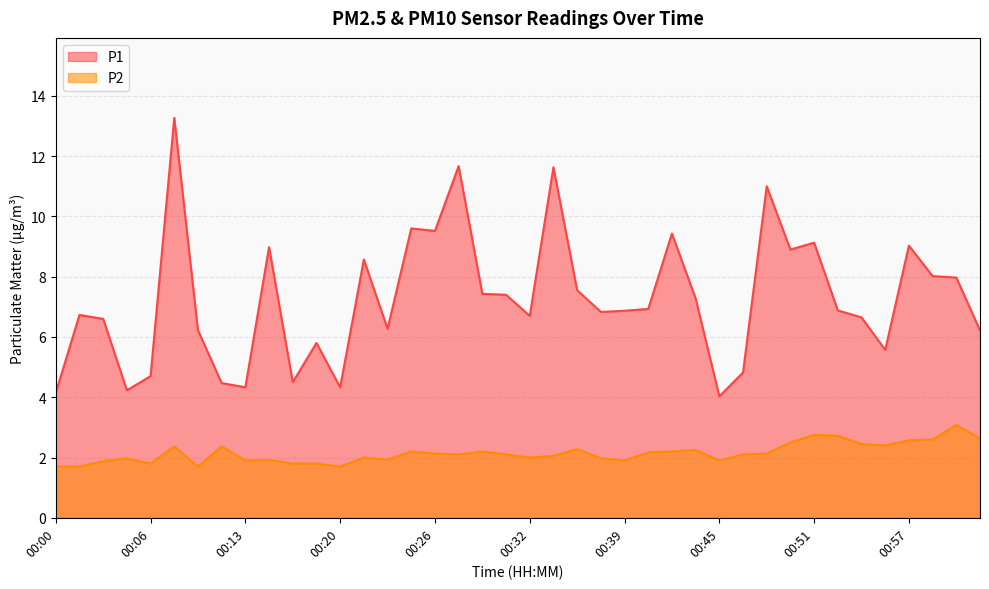

Reading left to right, what are all the values shown in this chart?

P1: 4.2	6.7	6.6	4.2	4.7	13.3	6.2	4.5	4.3	9.0	4.5	5.8	4.3	8.6	6.3	9.6	9.5	11.7	7.4	7.4	6.7	11.6	7.5	6.8	6.9	6.9	9.4	7.3	4.0	4.8	11.0	8.9	9.1	6.9	6.7	5.6	9.0	8.0	8.0	6.2
P2: 1.7	1.7	1.9	2.0	1.8	2.4	1.7	2.4	1.9	1.9	1.8	1.8	1.7	2.0	1.9	2.2	2.1	2.1	2.2	2.1	2.0	2.0	2.3	2.0	1.9	2.2	2.2	2.2	1.9	2.1	2.1	2.5	2.8	2.7	2.5	2.4	2.6	2.6	3.1	2.6